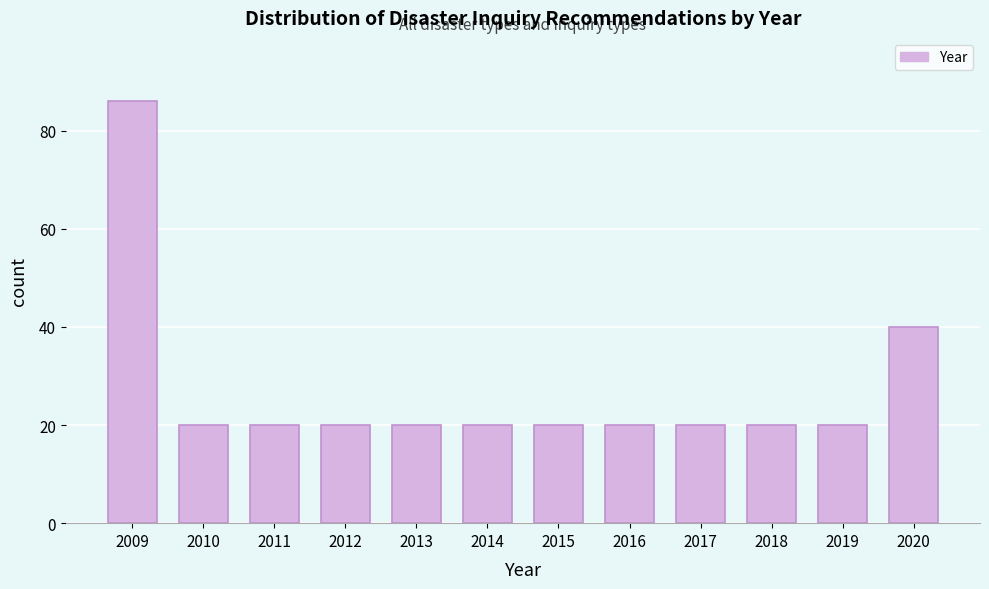

Reading left to right, list all the values displayed in this chart.

86	20	20	20	20	20	20	20	20	20	20	40